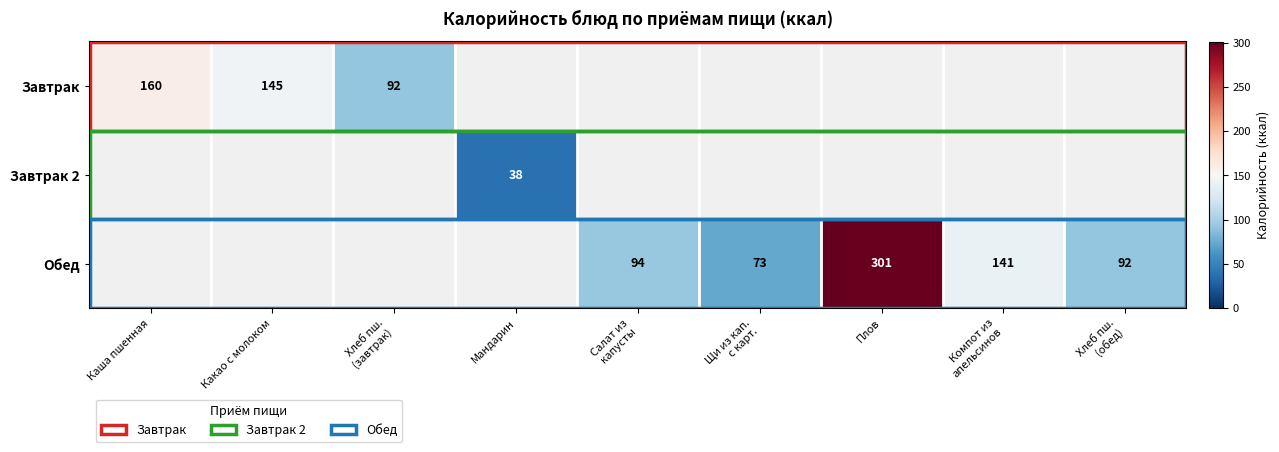

True or false: Завтрак 2 has a value of 38 at Мандарин.

True